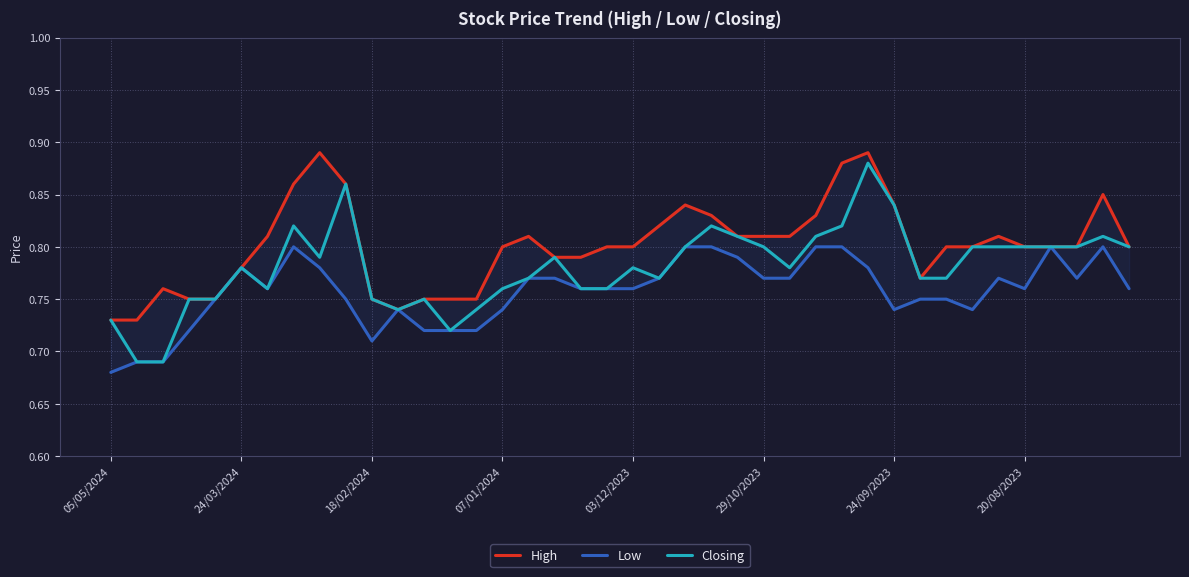

At how many categories does at least one series exceed 0?

40